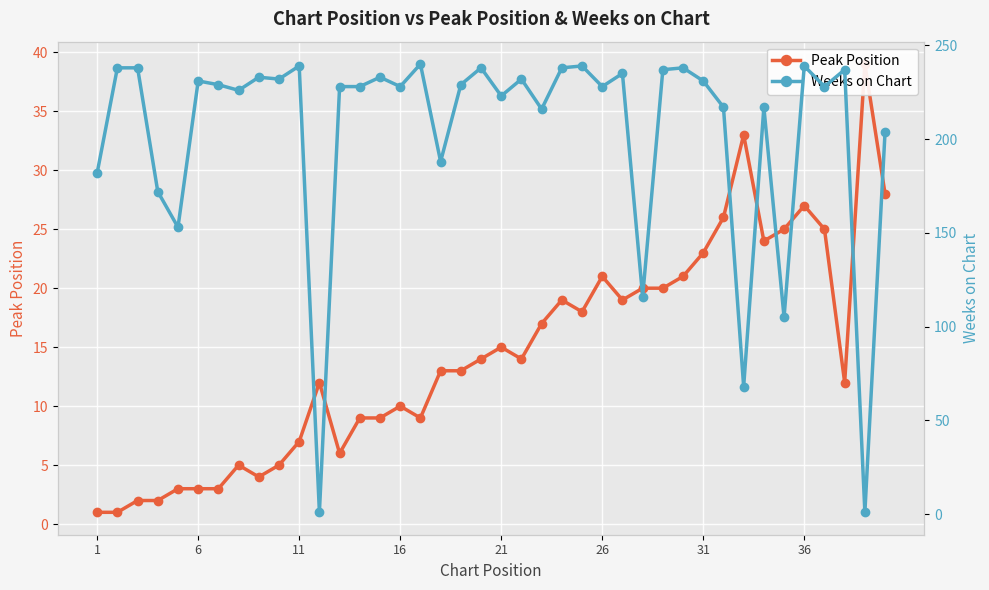

Is the value of Peak Position at 23 greater than the value of Weeks on Chart at 22?

No